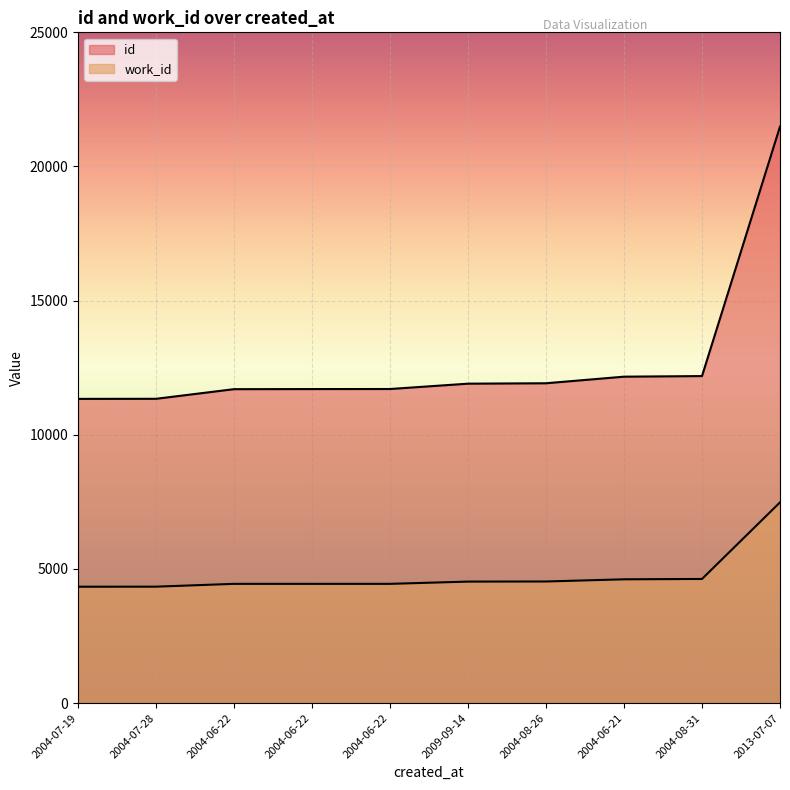

What is the maximum value for work_id?

7481